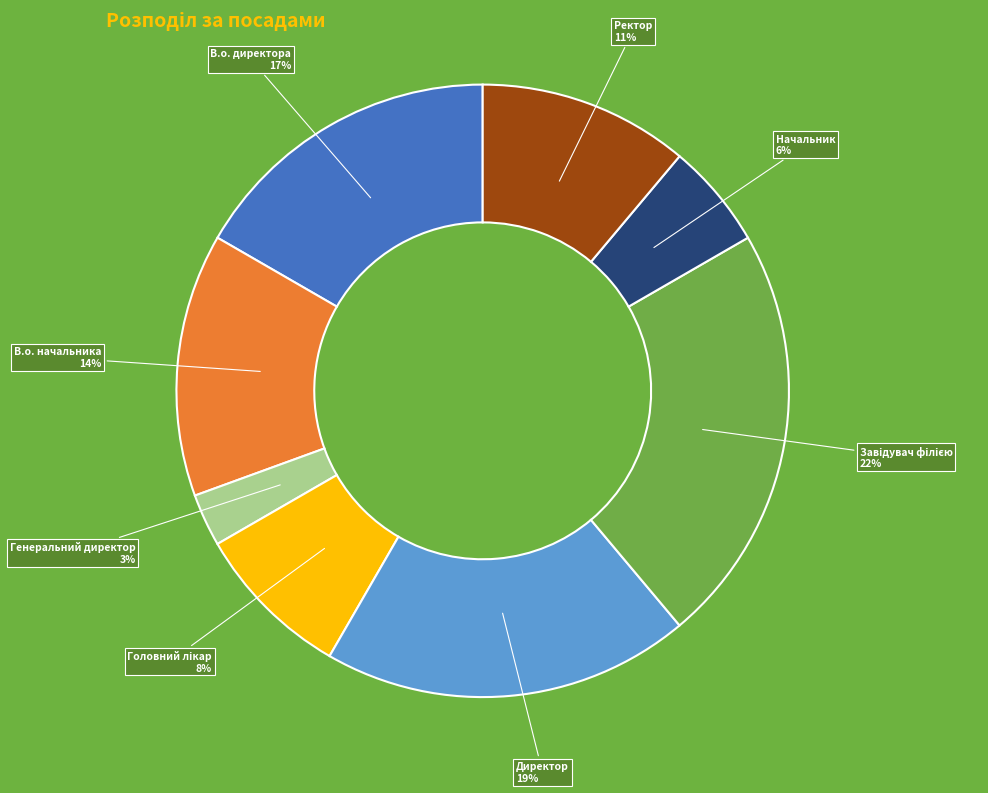

To the nearest percent, what is the difference between the largest and smallest slice percentages?

19%